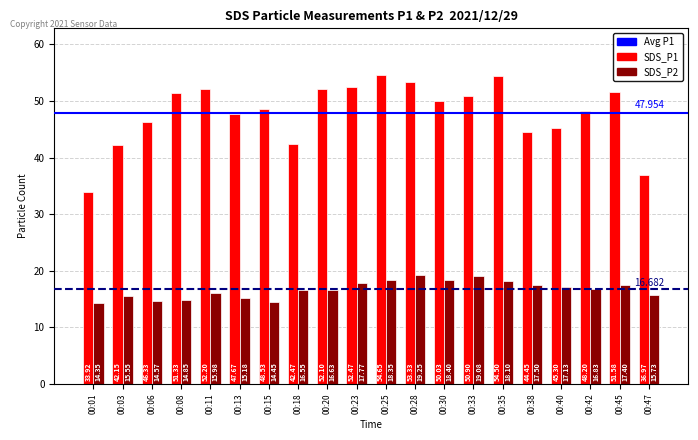

What is the value of the SDS_P1 bar at the 10th from the left?

52.5